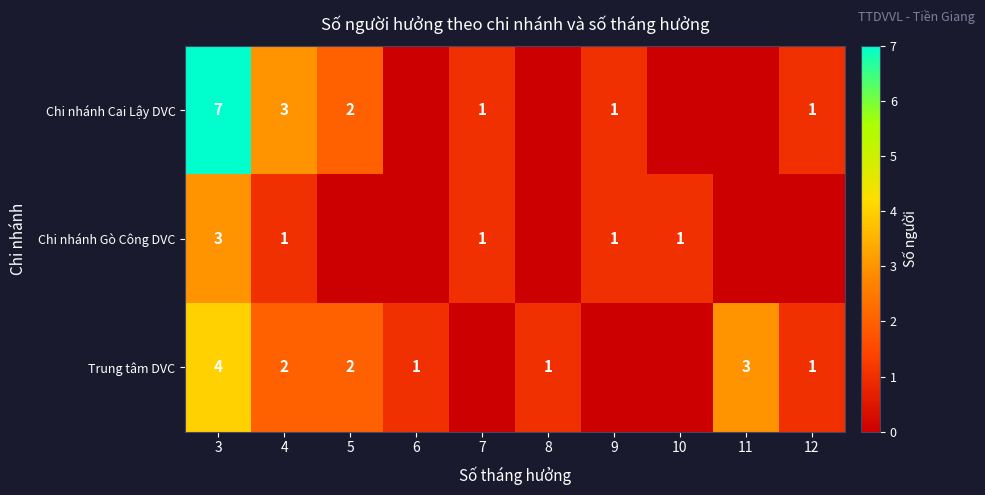

Which has a higher value, 4 or 12?

4